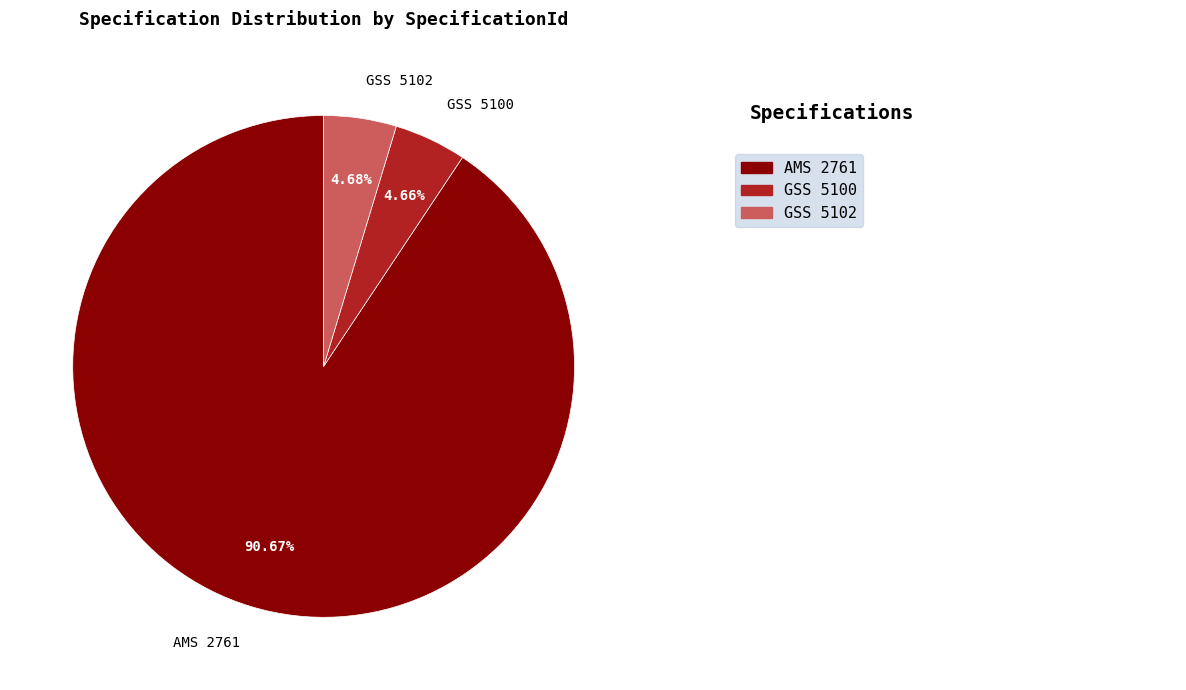

What is the largest slice in the pie chart?

AMS 2761